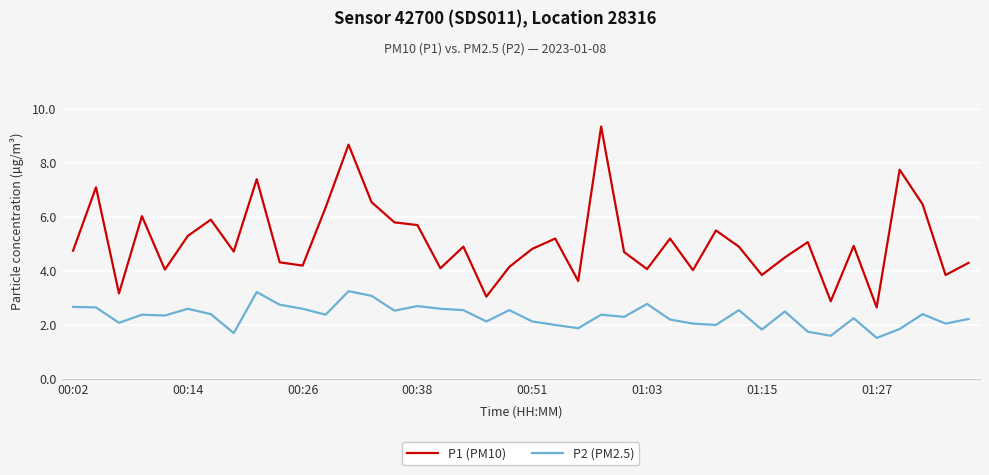

List the series in order of their overall mean, highest first.

P1 (PM10), P2 (PM2.5)